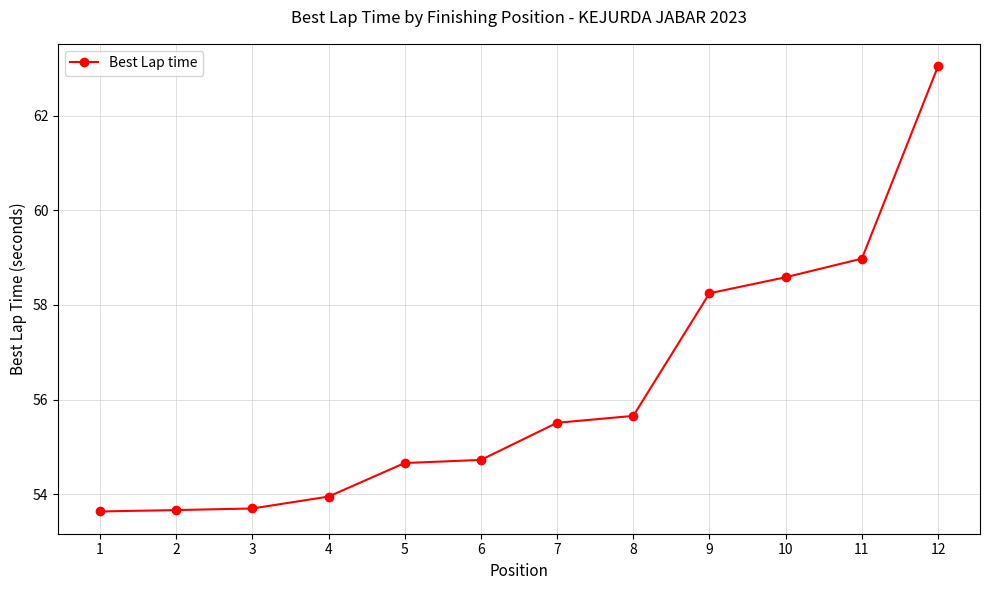

The value at 10 is 89.7. True or false?

False